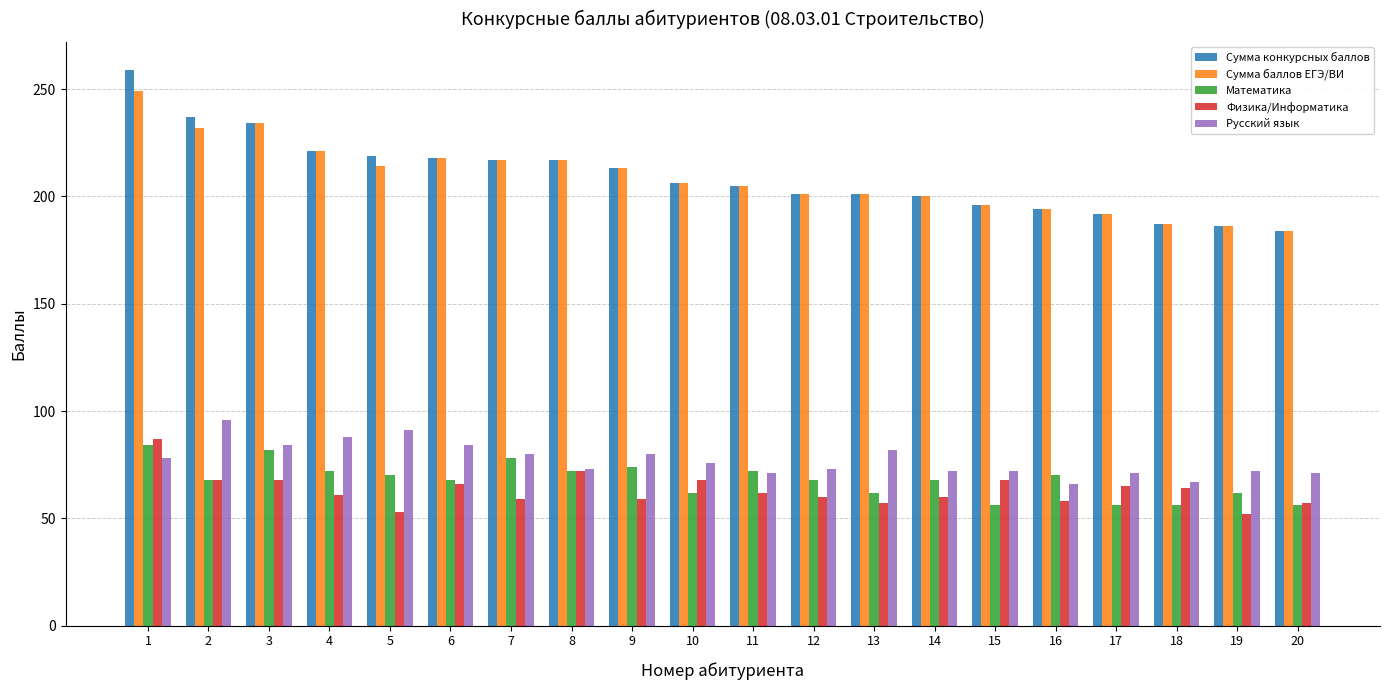

Which series has the widest spread of values?

Сумма конкурсных баллов